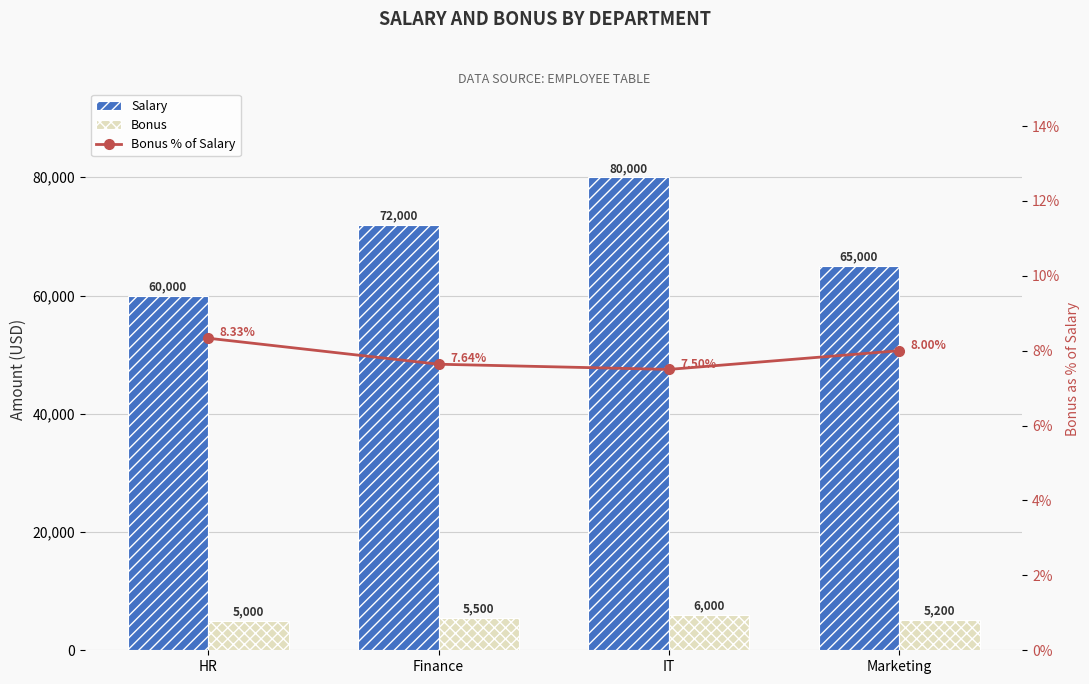

Which label corresponds to the largest value in the chart?

IT